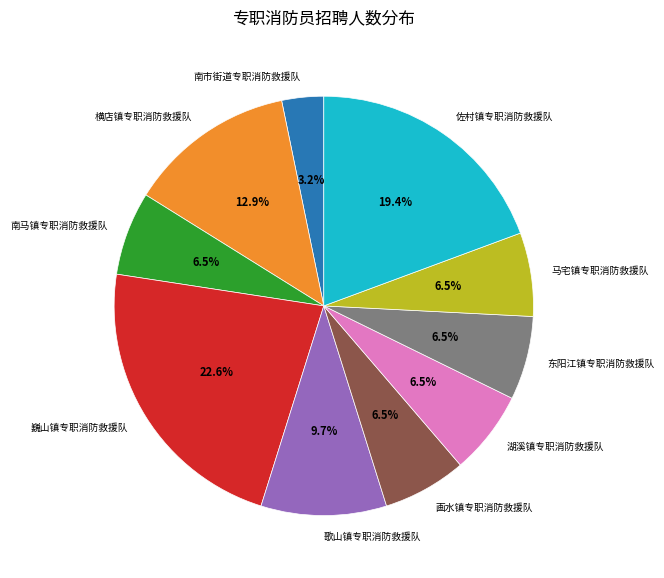

To the nearest percent, what percentage of the pie is 歌山镇专职消防救援队?

10%